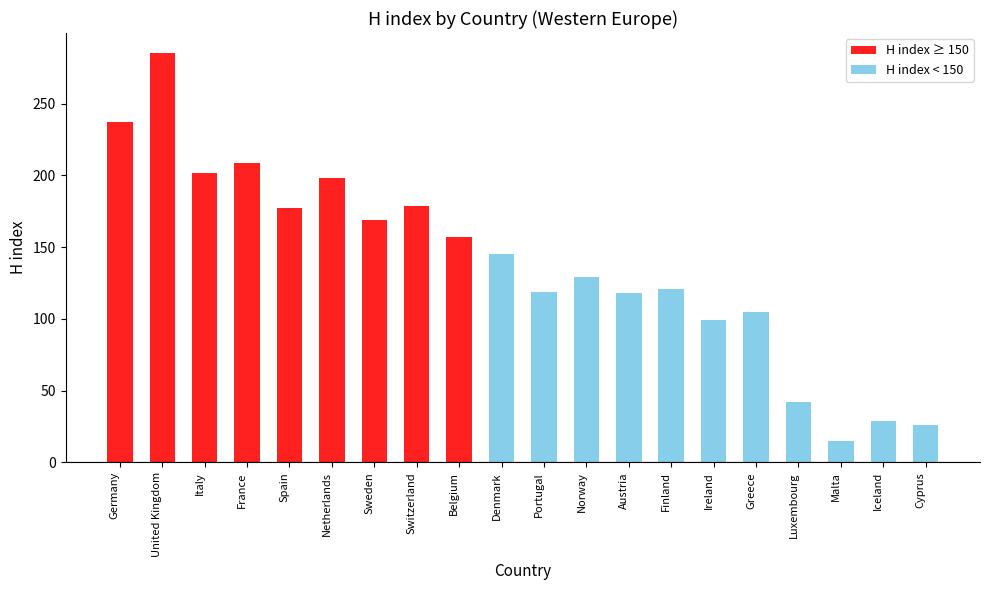

List the labels in order of value, smallest first.

Malta, Cyprus, Iceland, Luxembourg, Ireland, Greece, Austria, Portugal, Finland, Norway, Denmark, Belgium, Sweden, Spain, Switzerland, Netherlands, Italy, France, Germany, United Kingdom